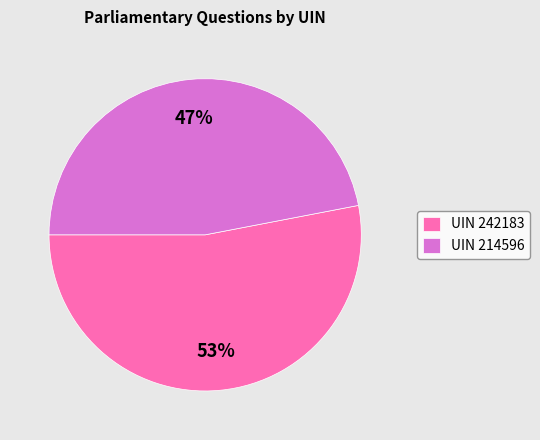

Which category has the smallest portion of the pie?

UIN 214596